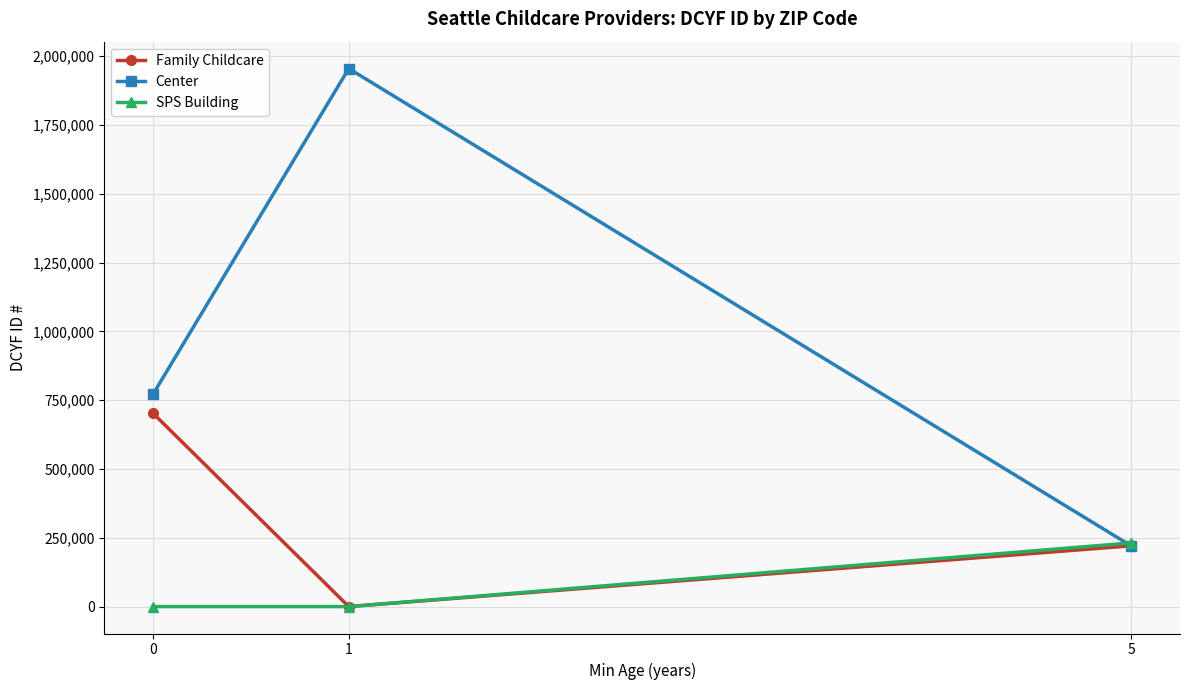

Which series has the widest spread of values?

Center